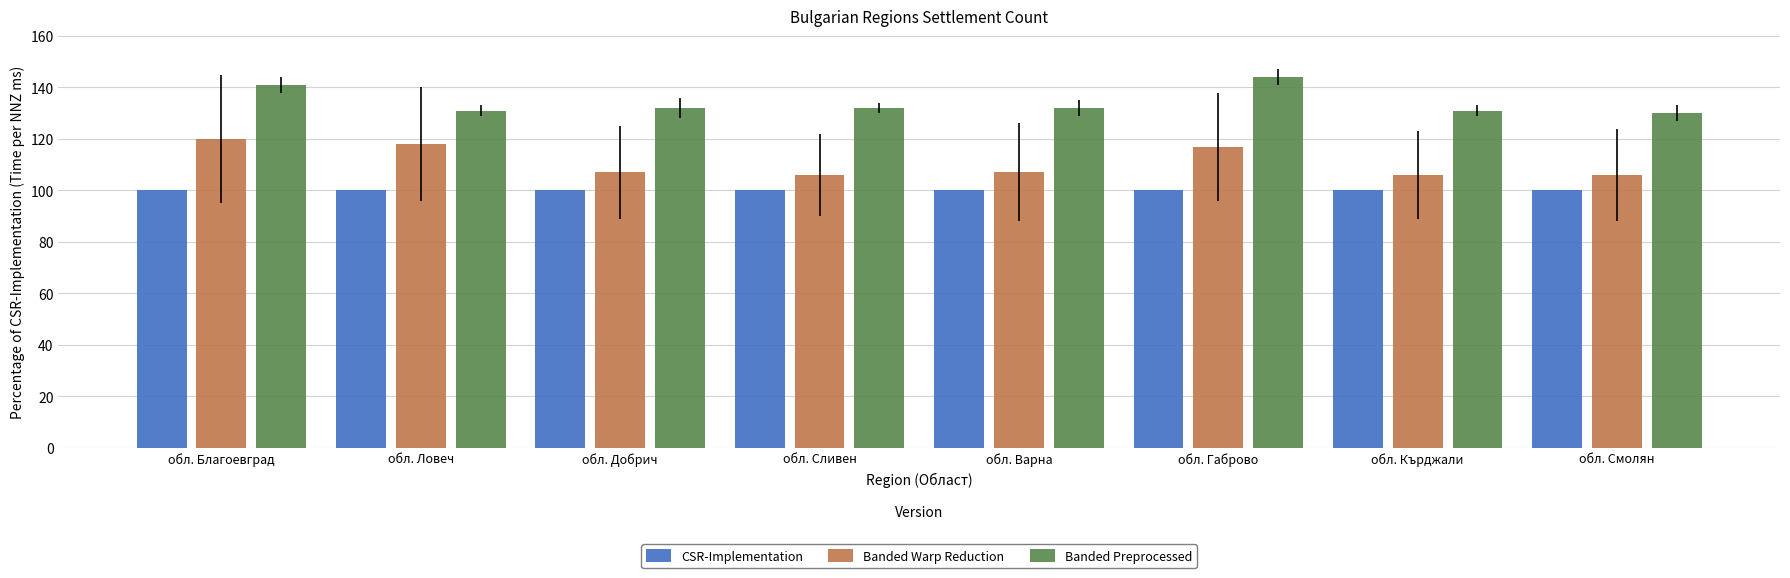

How many groups of bars are there?

8